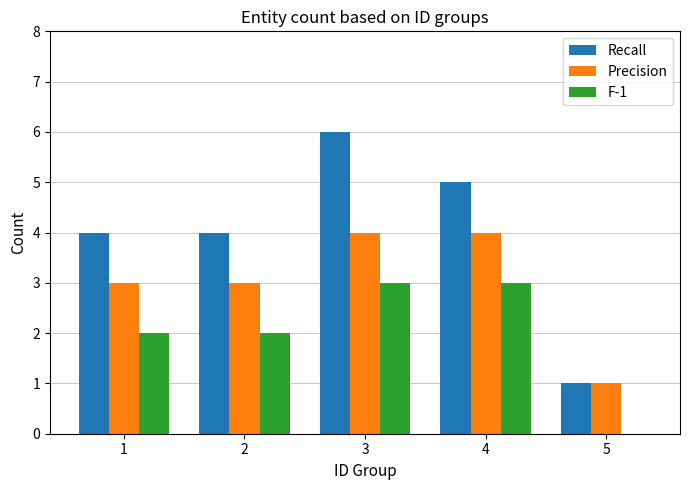

How many positive values does the F-1 series have?

4